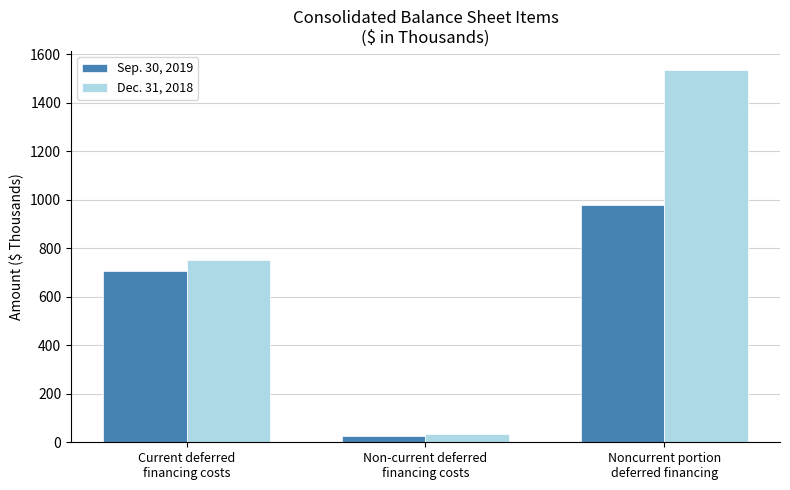

What is the total value across all series at Current deferred
financing costs?

1460